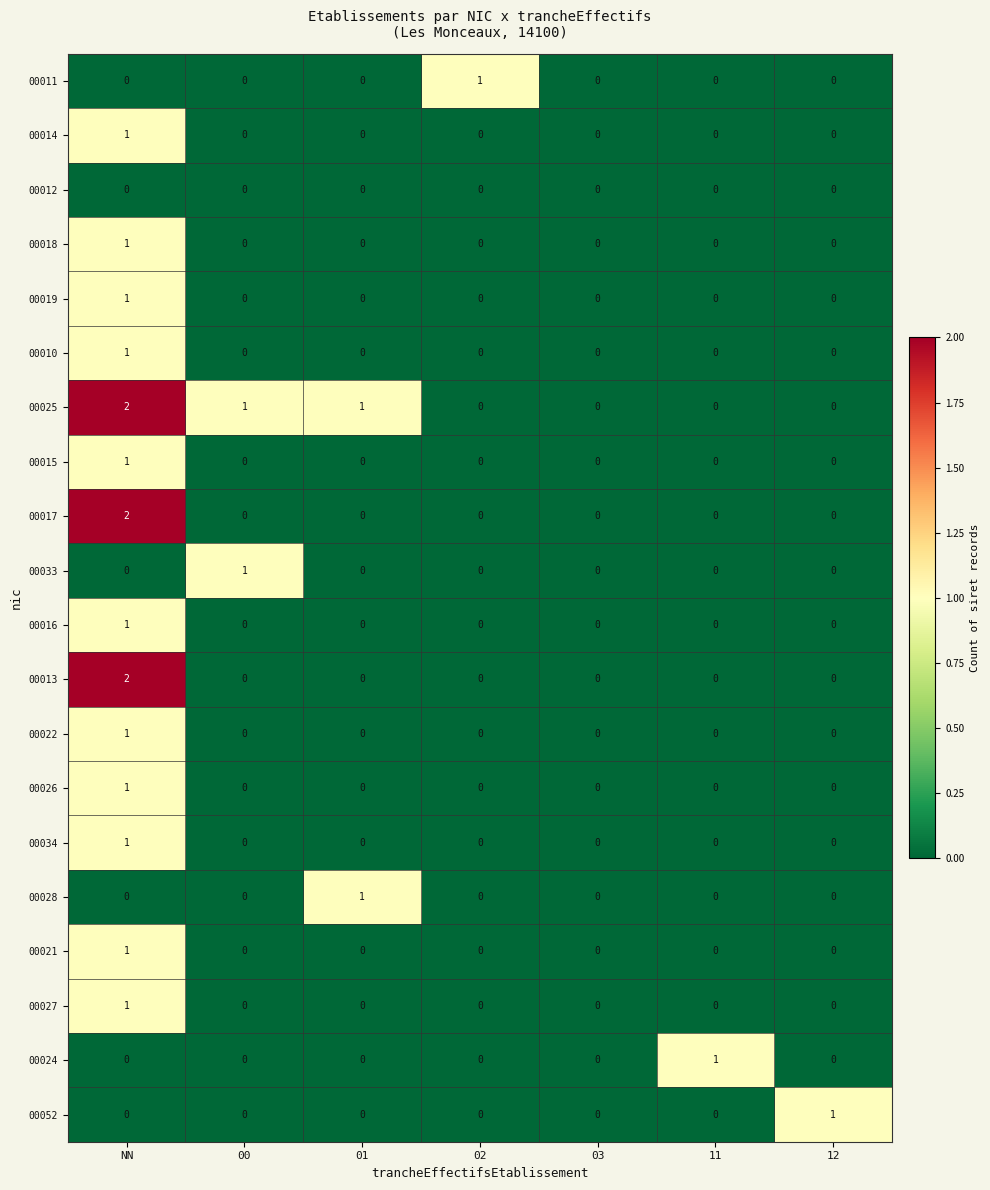

How many categories are shown in the chart?

7